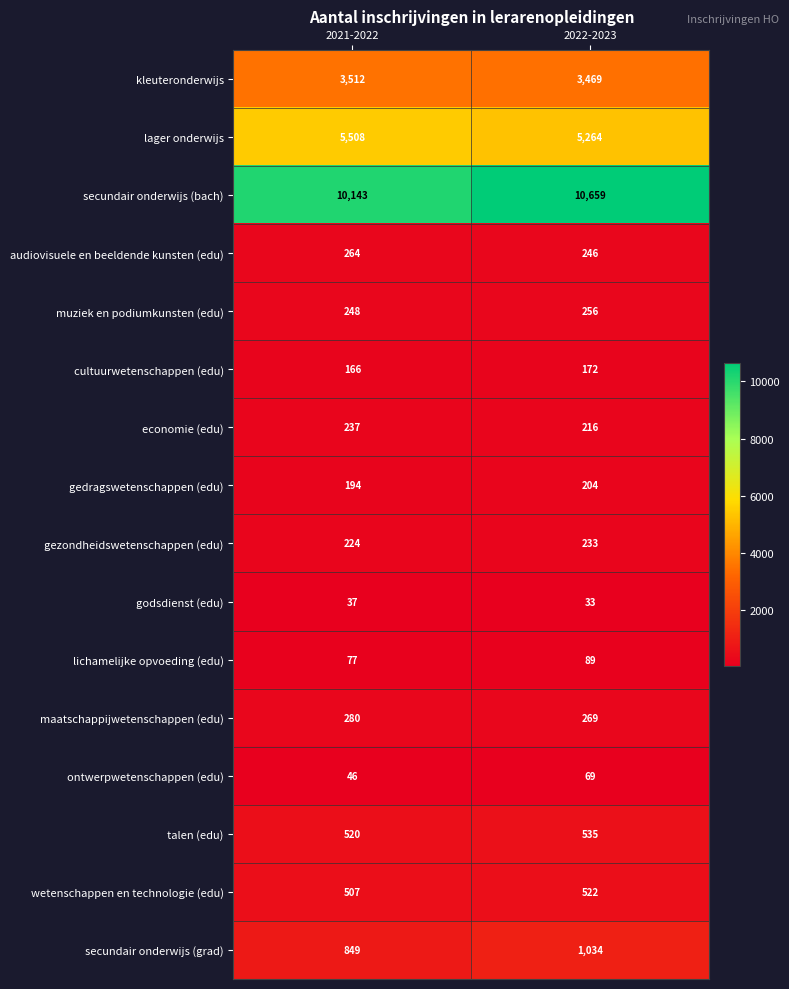

How many distinct data groups are displayed?

16